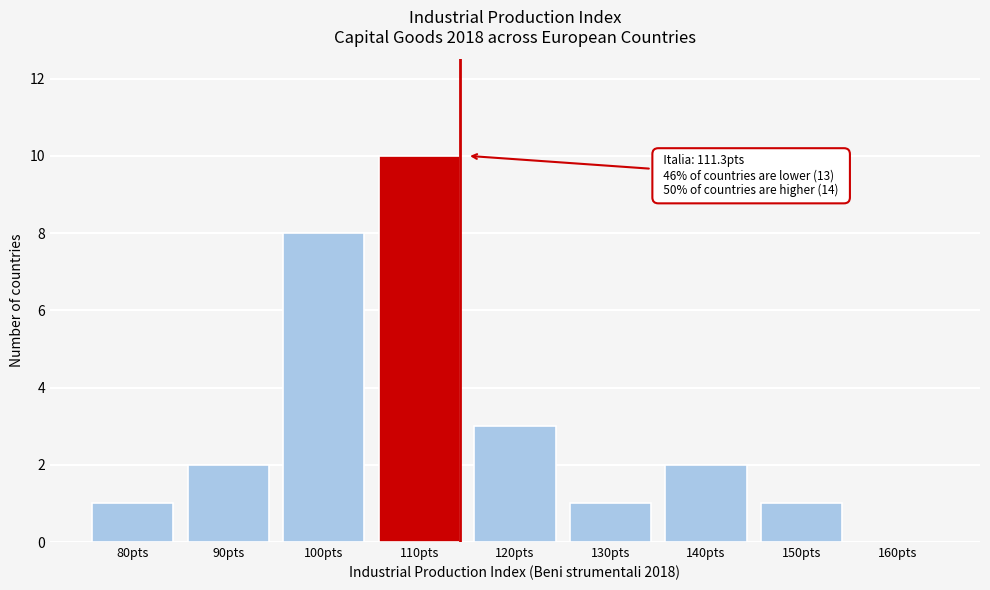

Reading left to right, what are all the values shown in this chart?

80pts=1	90pts=2	100pts=8	110pts=10	120pts=3	130pts=1	140pts=2	150pts=1	160pts=0